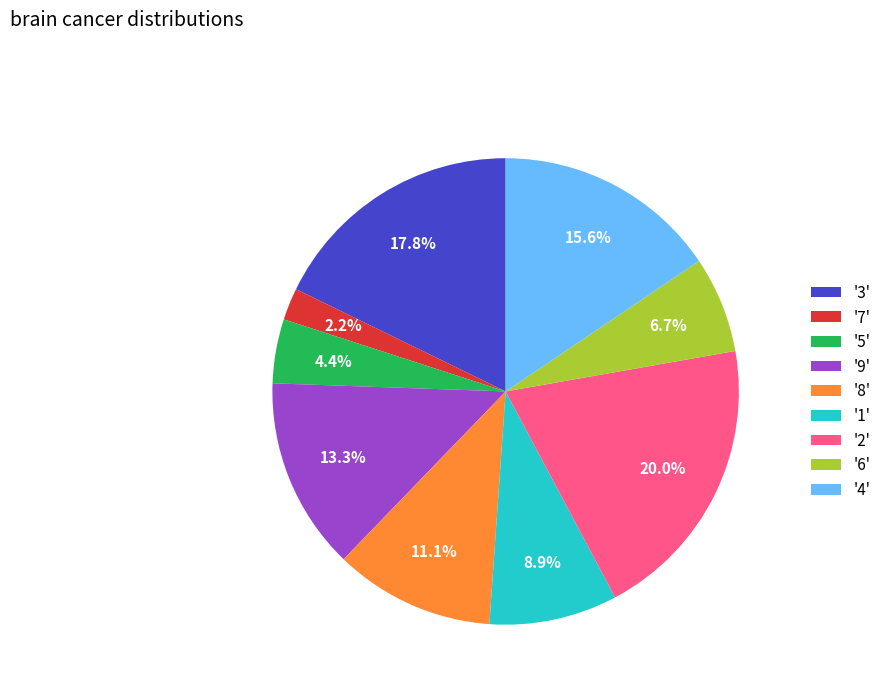

Is there any slice that represents more than half of the pie?

No